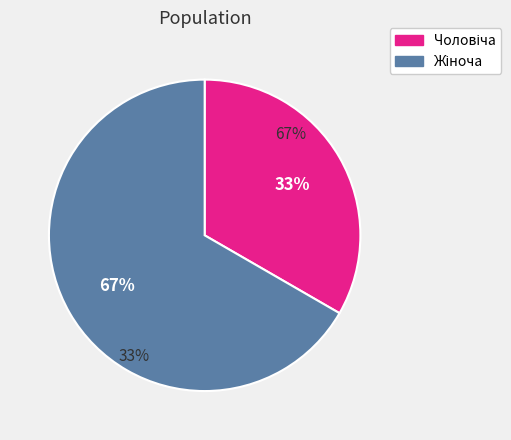

Approximately how many times larger is the value at Жіноча compared to Чоловіча?

2.0